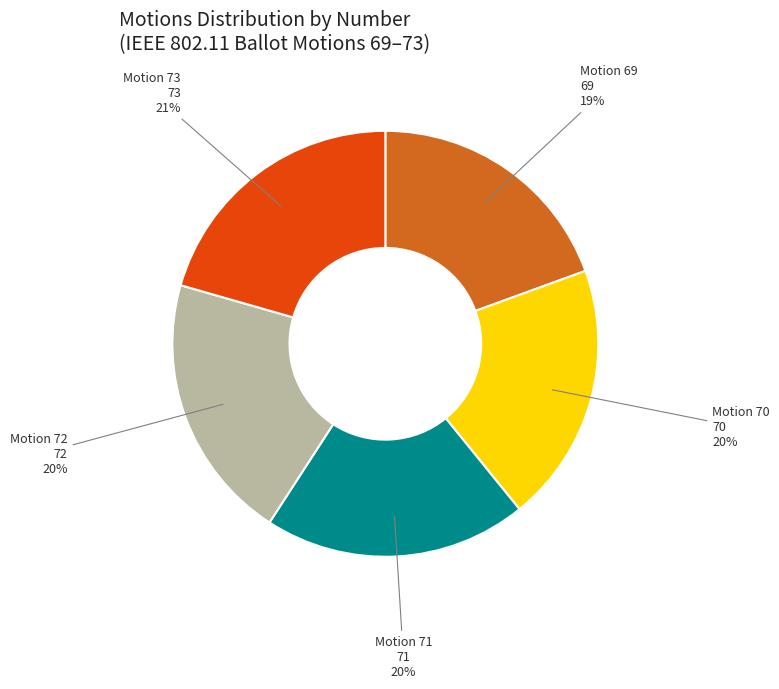

To the nearest percent, what is the combined percentage of Motion 72 and Motion 70?

40%